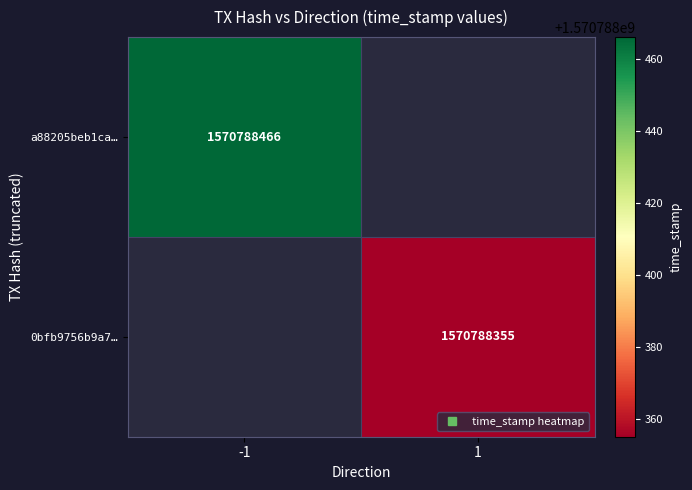

True or false: 0bfb9756b9a73dc500cce4a2b200e849e94d152 has a value of 994295399 at time_stamp.

False